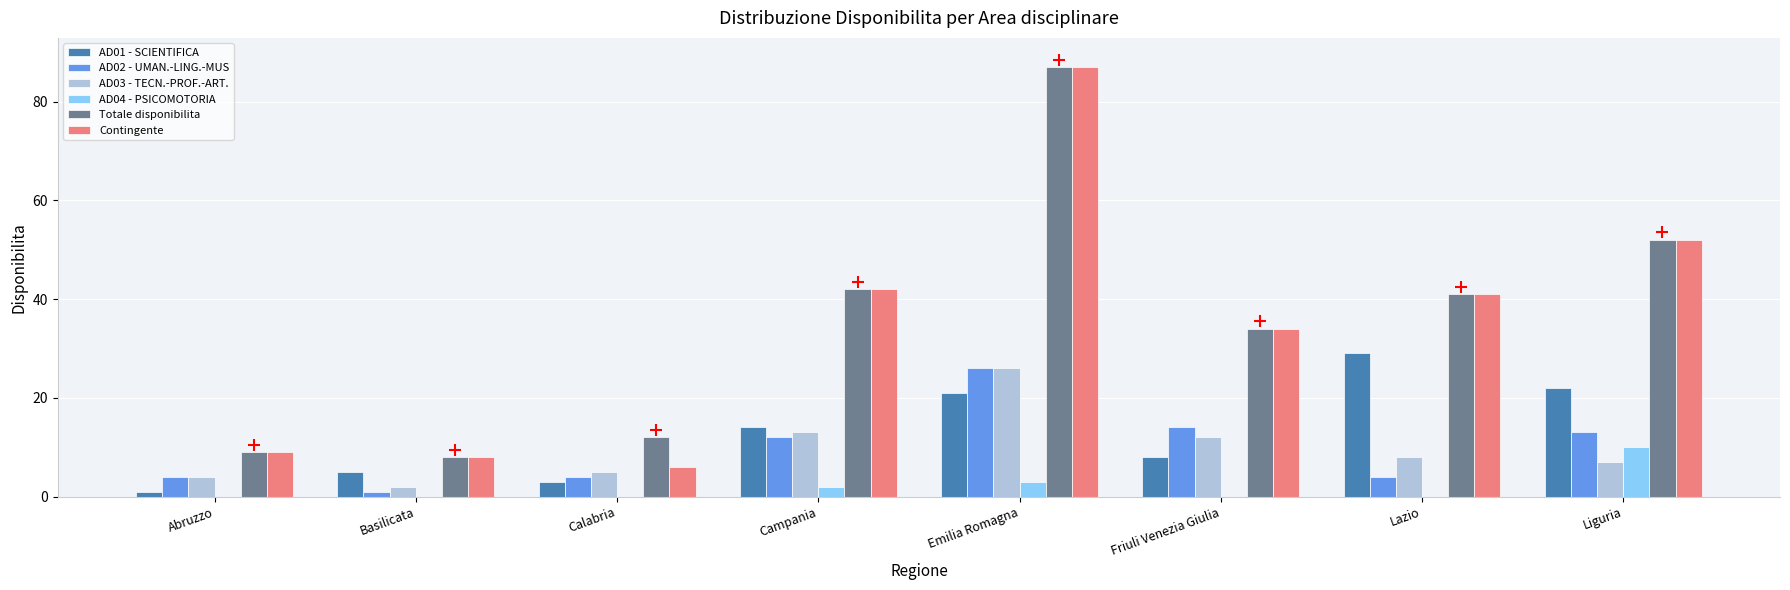

Reading left to right, transcribe all the data shown in this chart.

AD01 - SCIENTIFICA: 1	5	3	14	21	8	29	22
AD02 - UMAN.-LING.-MUS: 4	1	4	12	26	14	4	13
AD03 - TECN.-PROF.-ART.: 4	2	5	13	26	12	8	7
AD04 - PSICOMOTORIA: 0	0	0	2	3	0	0	10
Totale disponibilita: 9	8	12	42	87	34	41	52
Contingente: 9	8	6	42	87	34	41	52